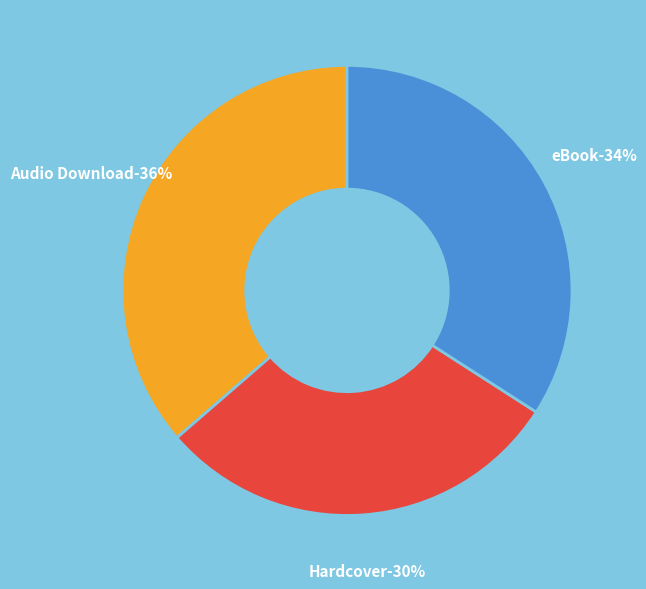

What is the ratio of the value at Hardcover to the value at eBook?

0.9